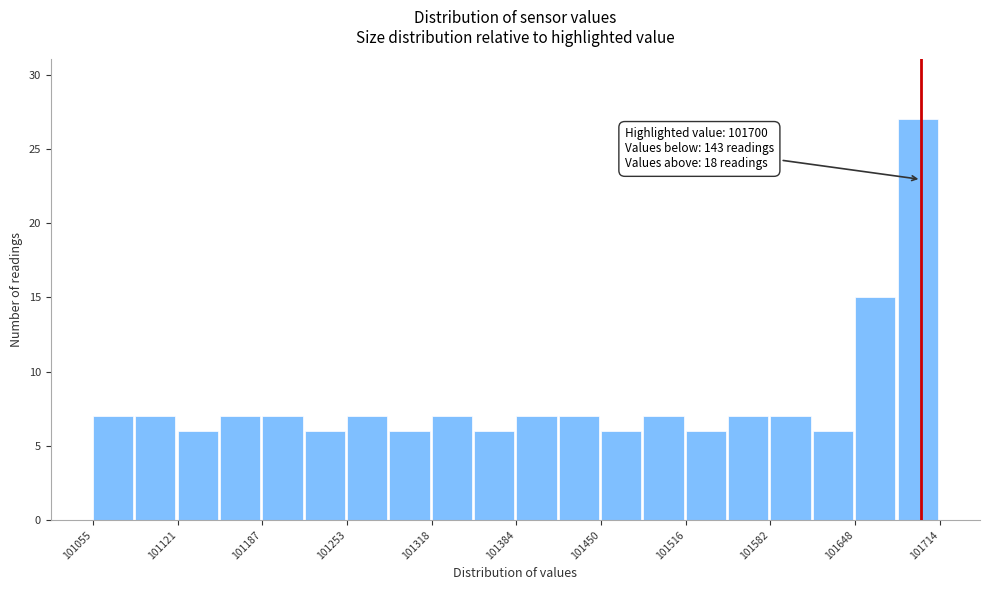

Around what value on the x-axis is the tallest bar? Give the approximate position of its centre, as read against the axis.

101700